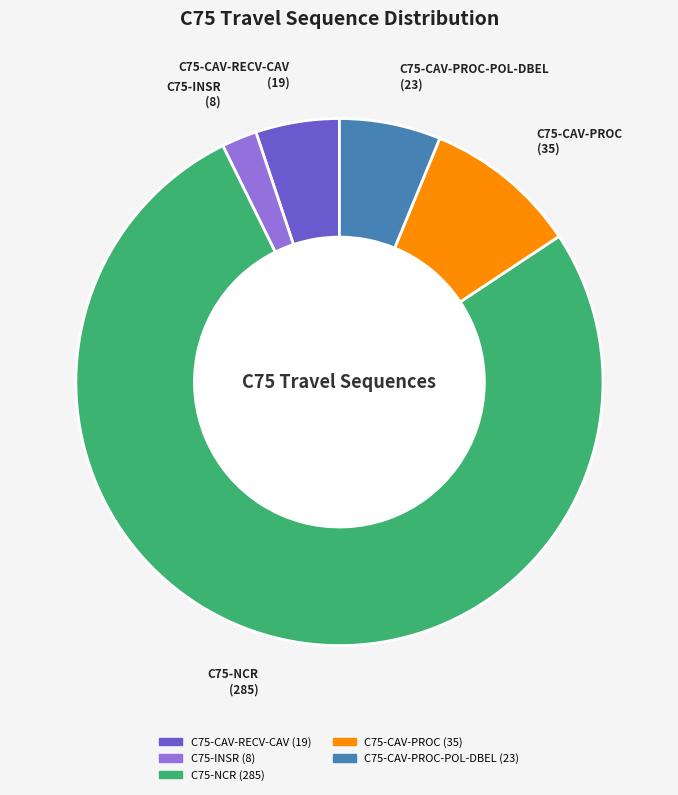

Which category accounts for the majority?

C75-NCR